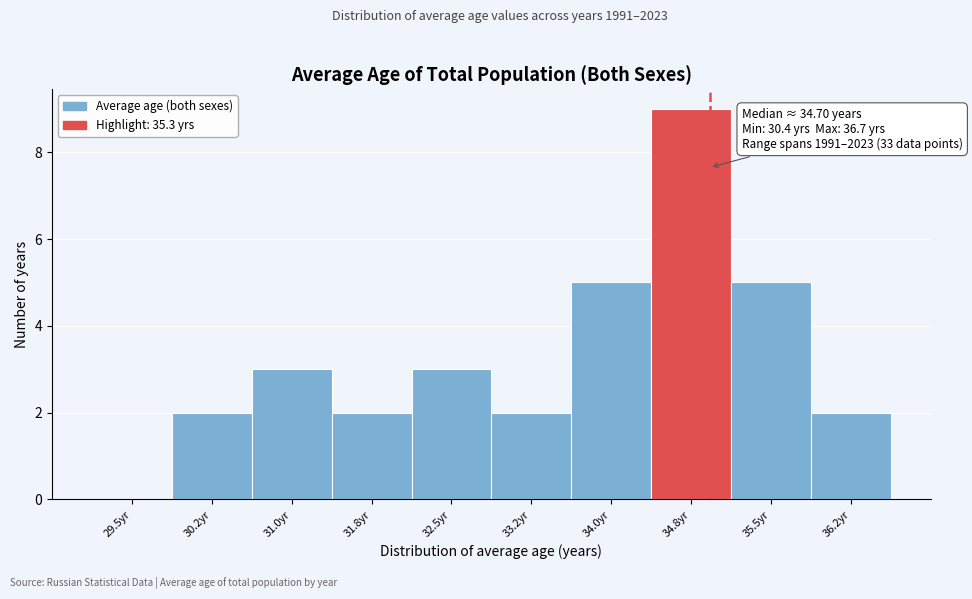

Reading left to right, list all the values displayed in this chart.

29.5yr=0	30.2yr=2	31.0yr=3	31.8yr=2	32.5yr=3	33.2yr=2	34.0yr=5	34.8yr=9	35.5yr=5	36.2yr=2